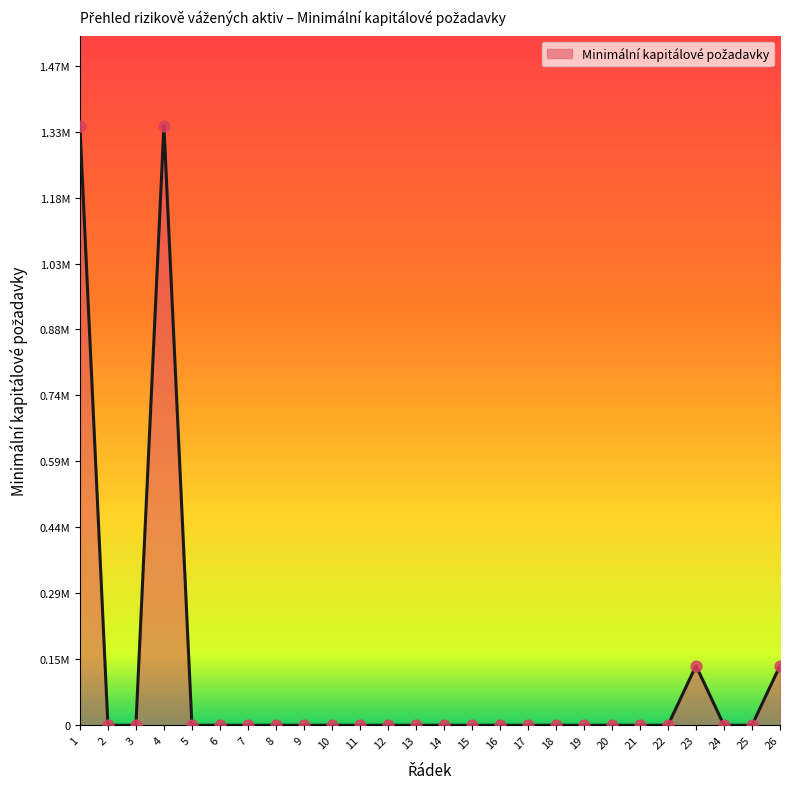

Does the chart have visible grid lines?

No